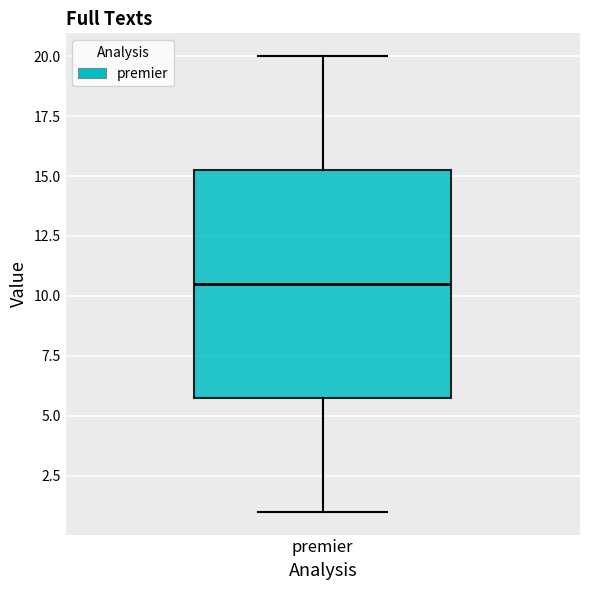

Transcribe this box plot: give where the median line is, the range the box spans, and where the two whiskers end, as read against the y-axis. The values are not printed on the chart, so give them approximately, as read against the axis.

median 10.5, box 6.0 to 15.5, whiskers 1.0 to 20.0